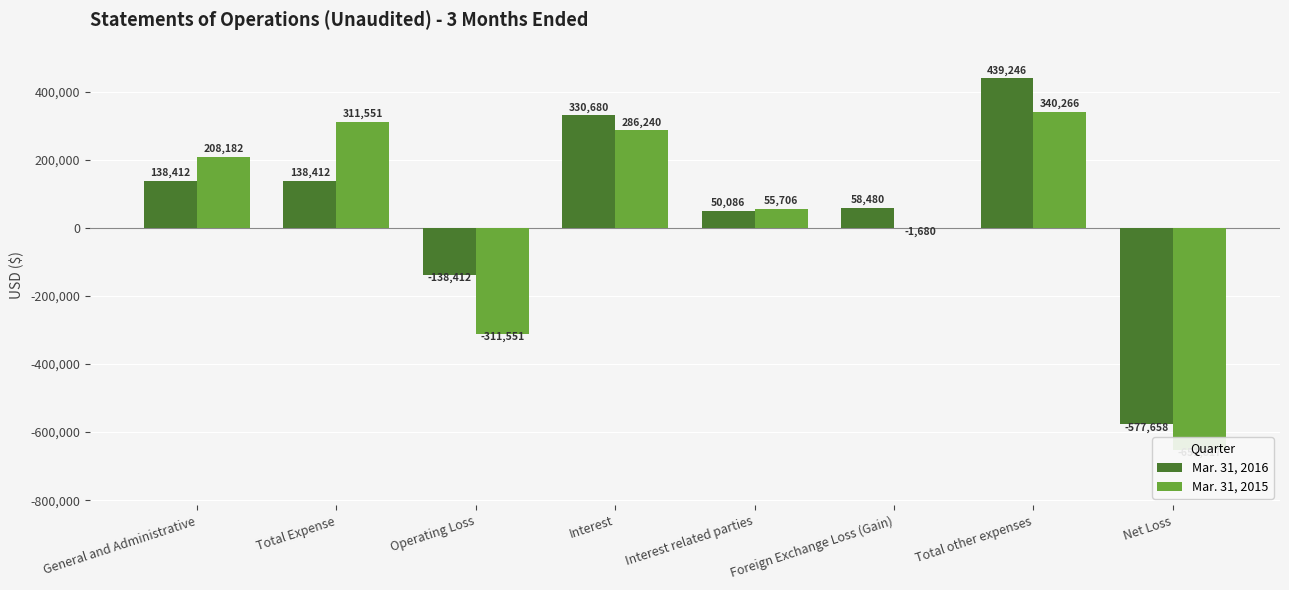

How many categories are shown in the chart?

8